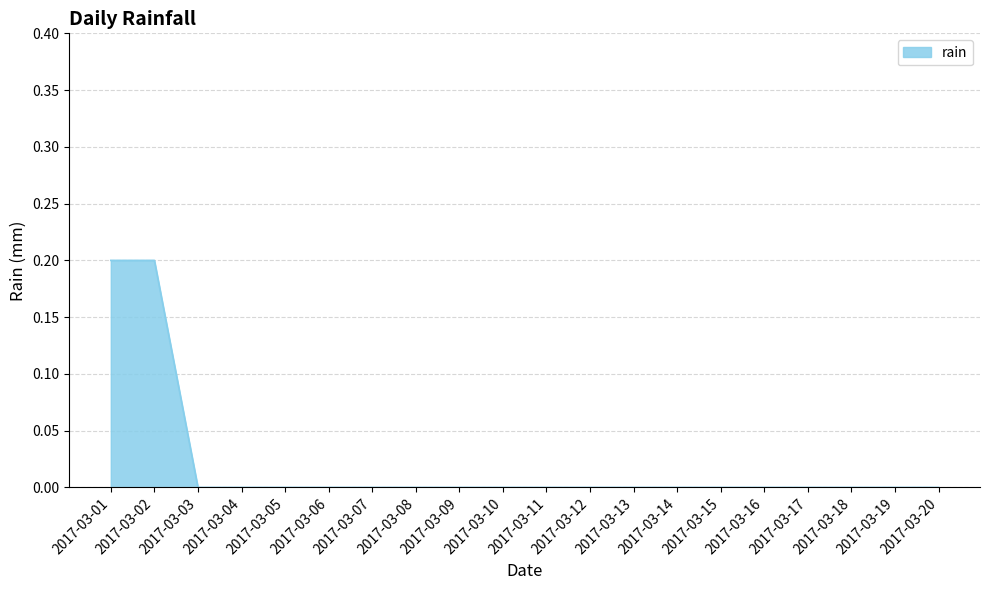

Reading left to right, transcribe all the data shown in this chart.

2017-03-01=0.2	2017-03-02=0.2	2017-03-03=0.0	2017-03-04=0.0	2017-03-05=0.0	2017-03-06=0.0	2017-03-07=0.0	2017-03-08=0.0	2017-03-09=0.0	2017-03-10=0.0	2017-03-11=0.0	2017-03-12=0.0	2017-03-13=0.0	2017-03-14=0.0	2017-03-15=0.0	2017-03-16=0.0	2017-03-17=0.0	2017-03-18=0.0	2017-03-19=0.0	2017-03-20=0.0